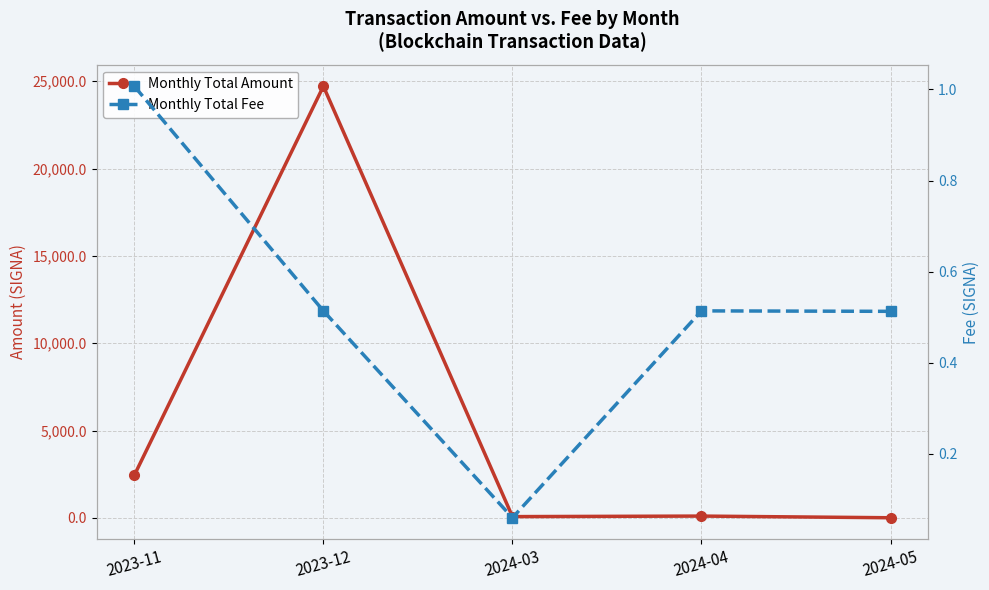

Read the Monthly Total Fee value at 2023-12.

0.5